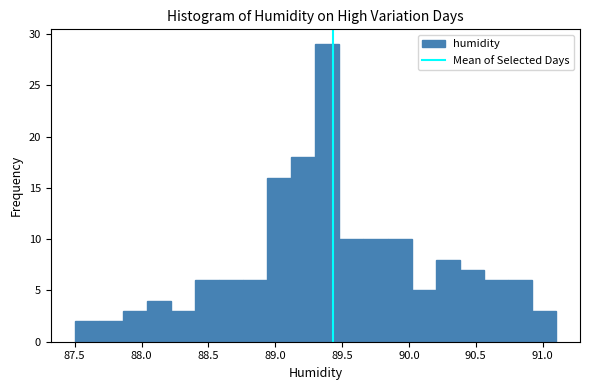

Read against the x-axis, roughly where is the centre of the tallest bar?

89.40